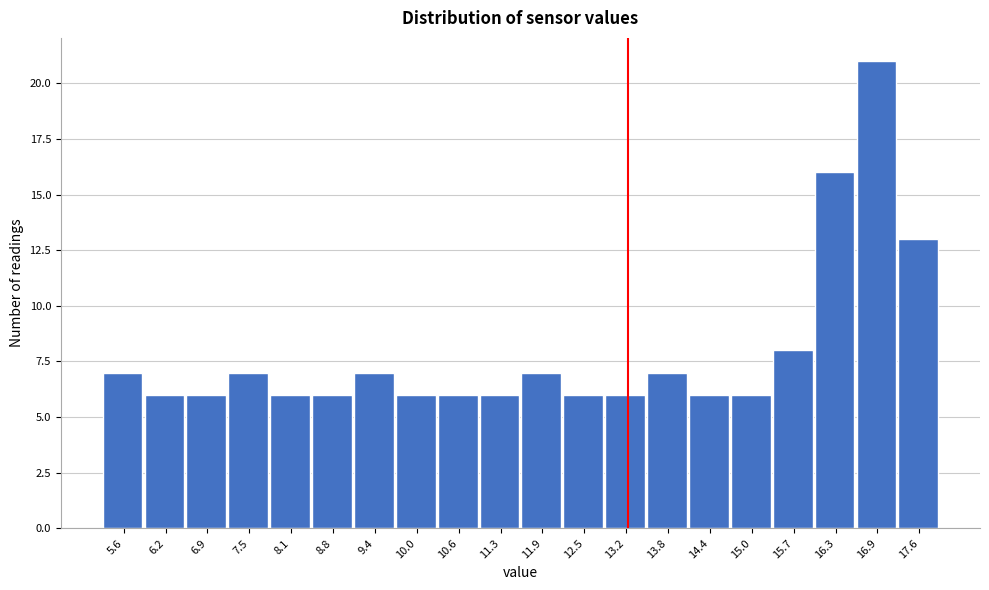

Reading left to right, list all the values displayed in this chart.

5.6=7	6.2=6	6.9=6	7.5=7	8.1=6	8.8=6	9.4=7	10.0=6	10.6=6	11.3=6	11.9=7	12.5=6	13.2=6	13.8=7	14.4=6	15.0=6	15.7=8	16.3=16	16.9=21	17.6=13